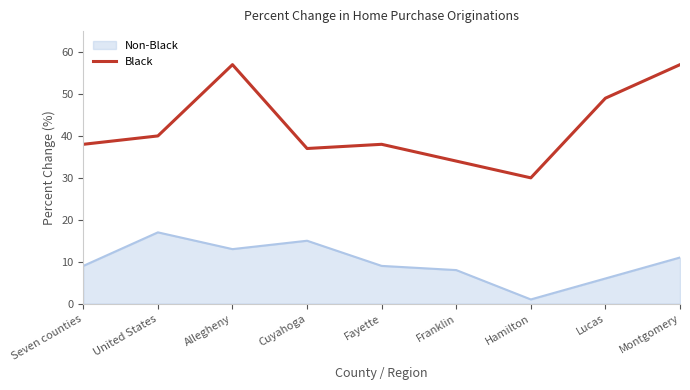

Which series has the largest range (max minus min)?

Black